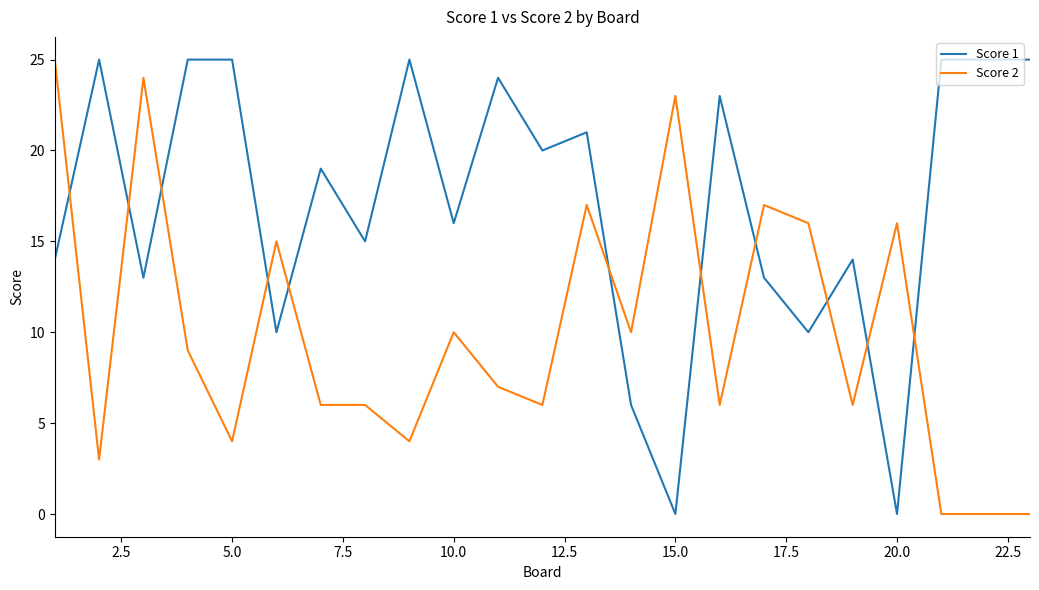

Reading left to right, what are all the values shown in this chart?

Score 1: 14	25	13	25	25	10	19	15	25	16	24	20	21	6	0	23	13	10	14	0	25	25	25
Score 2: 25	3	24	9	4	15	6	6	4	10	7	6	17	10	23	6	17	16	6	16	0	0	0